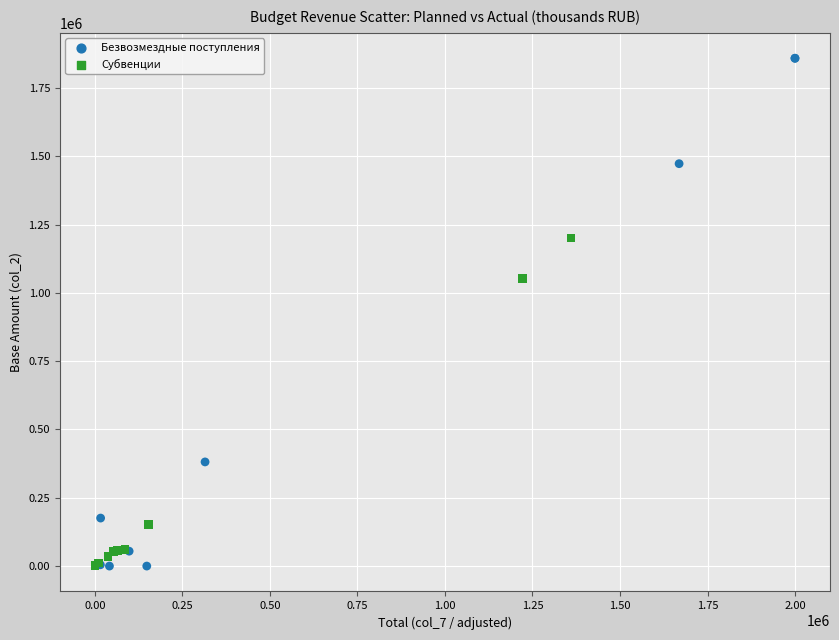

Which series reaches the maximum Y coordinate?

Безвозмездные поступления